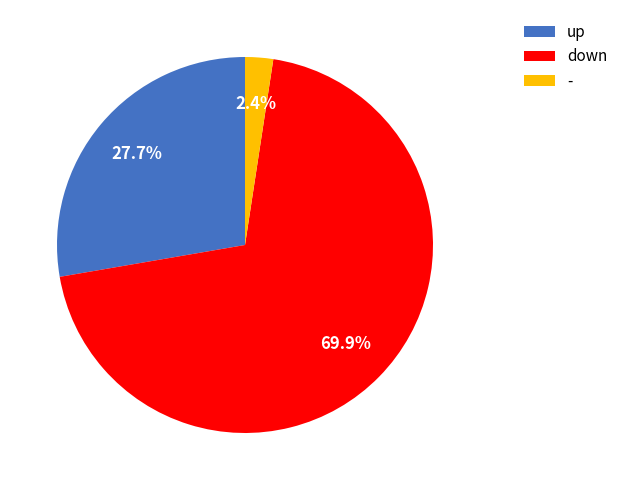

Which slice is the largest?

down